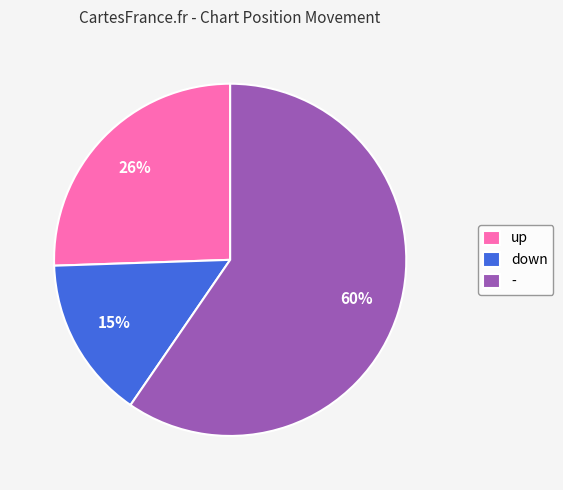

Which has a higher value, down or -?

-